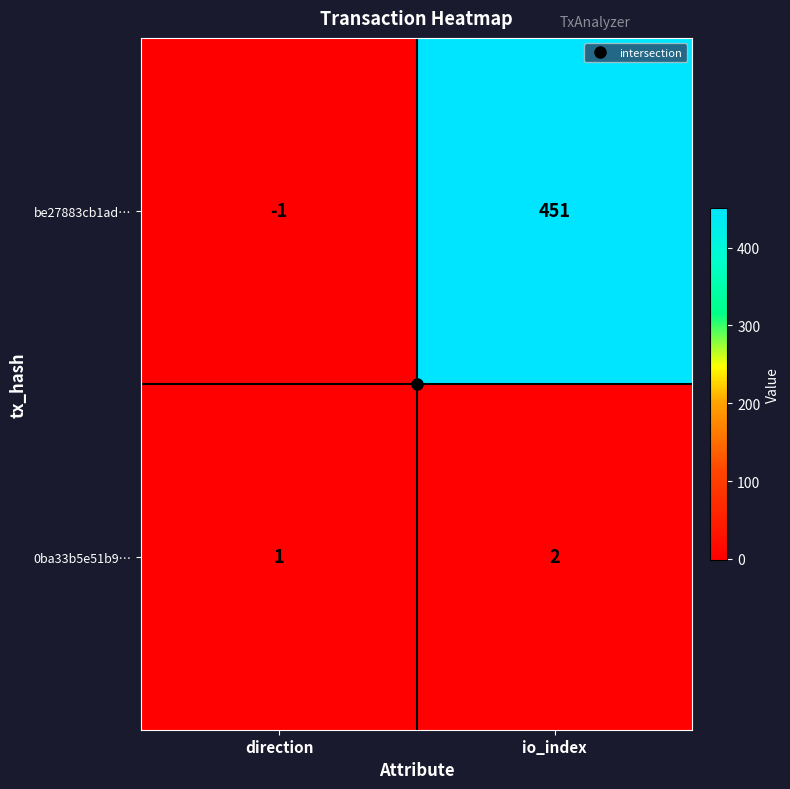

Which category has the highest value across all series?

io_index